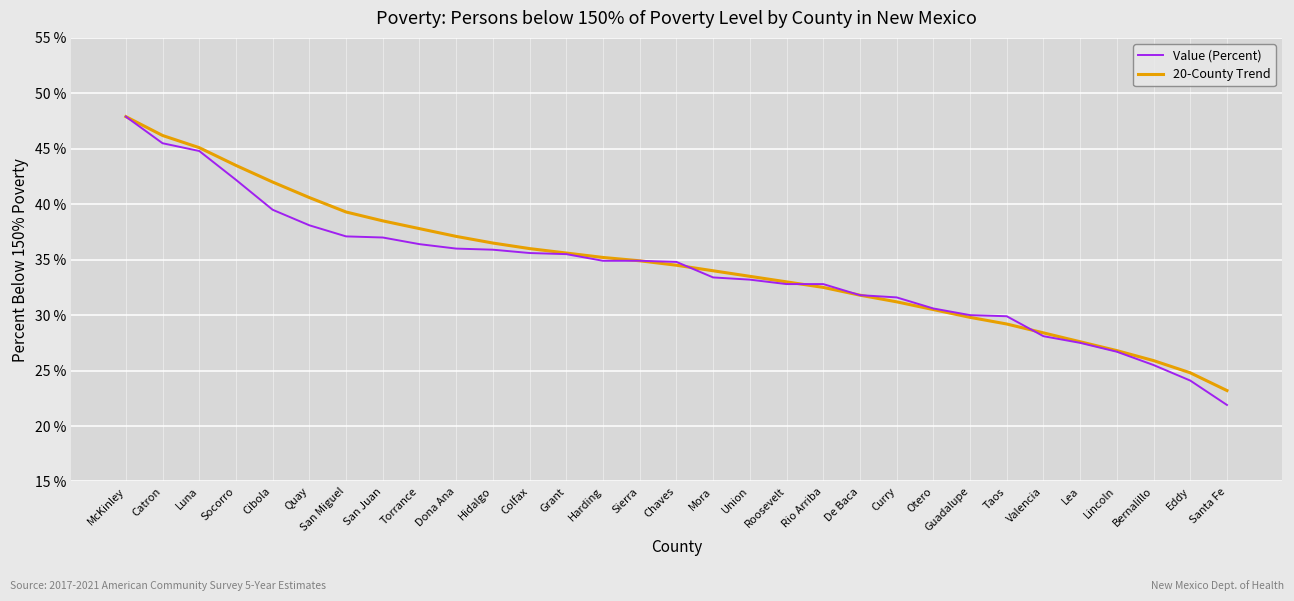

At which label does 20-County Trend reach its minimum?

Santa Fe